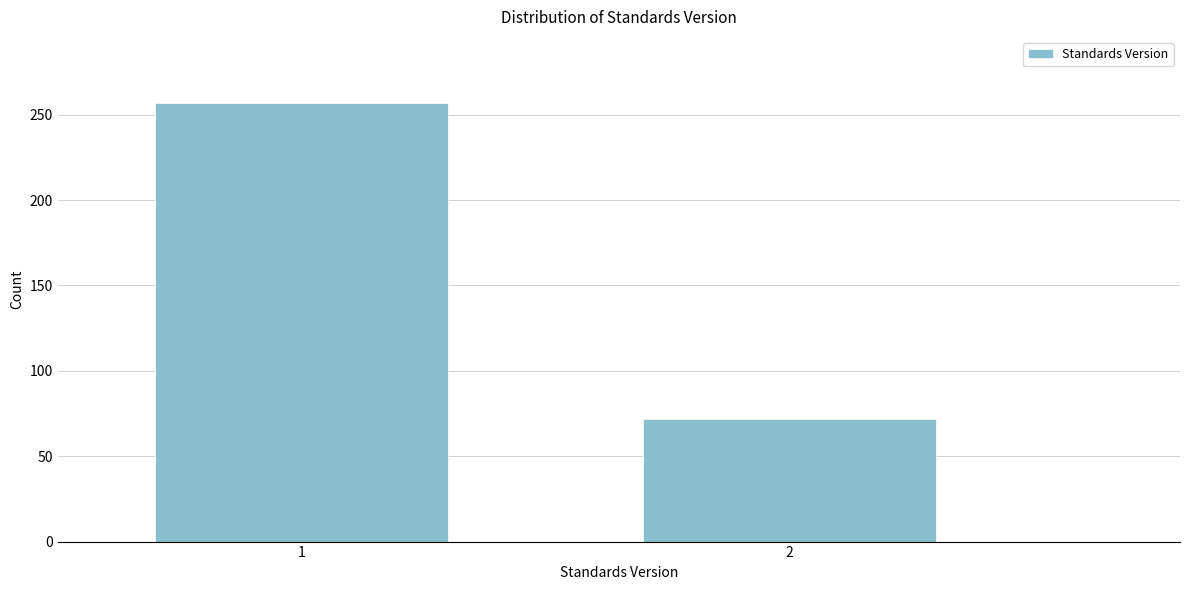

Reading left to right, what are all the values shown in this chart?

257	72